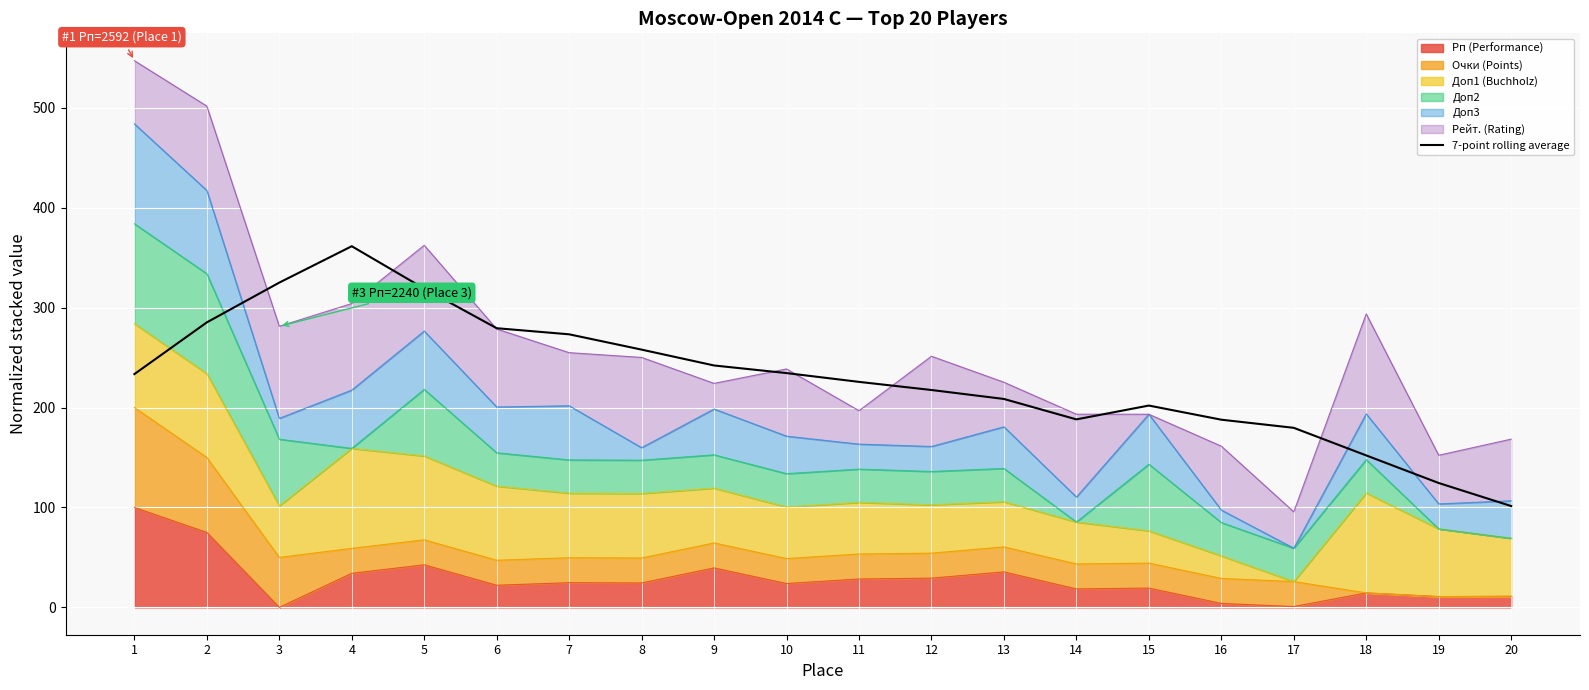

At which category does the data reach its first local peak?

4